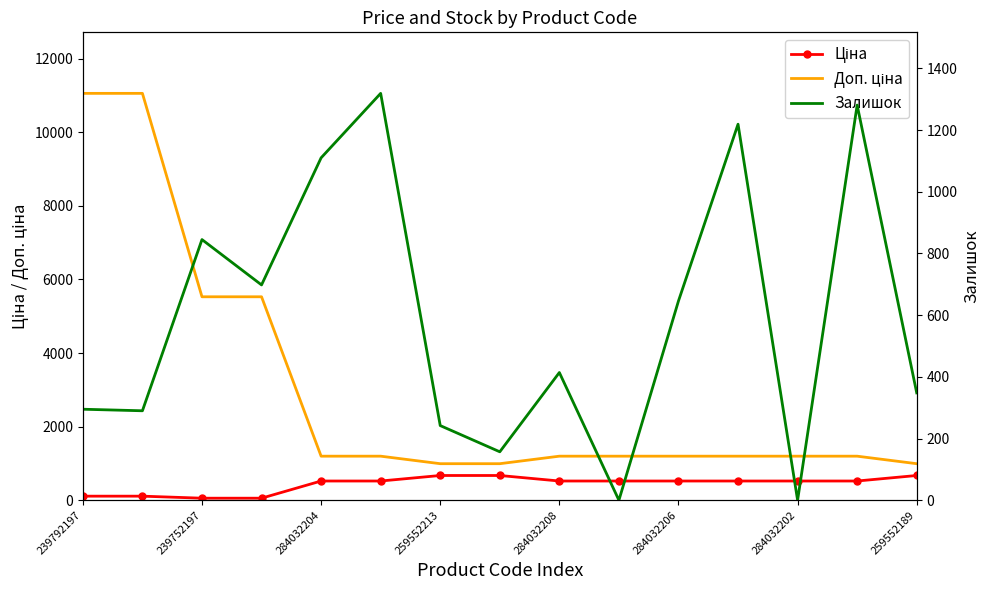

At how many categories does at least one series exceed 4580?

4